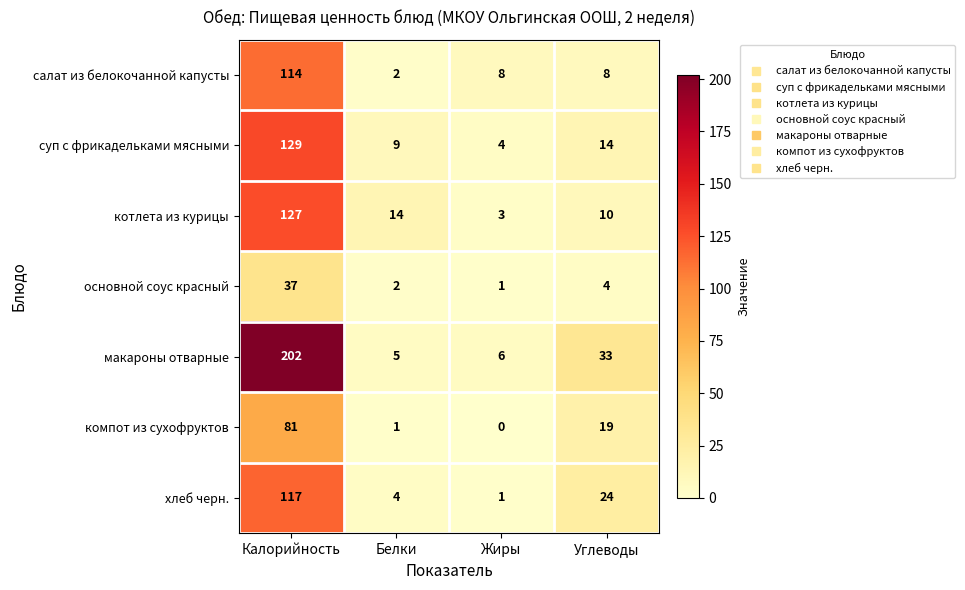

Rank the series by their maximum value, from highest to lowest.

макароны отварные, суп с фрикадельками мясными, котлета из курицы, хлеб черн., салат из белокочанной капусты, компот из сухофруктов, основной соус красный